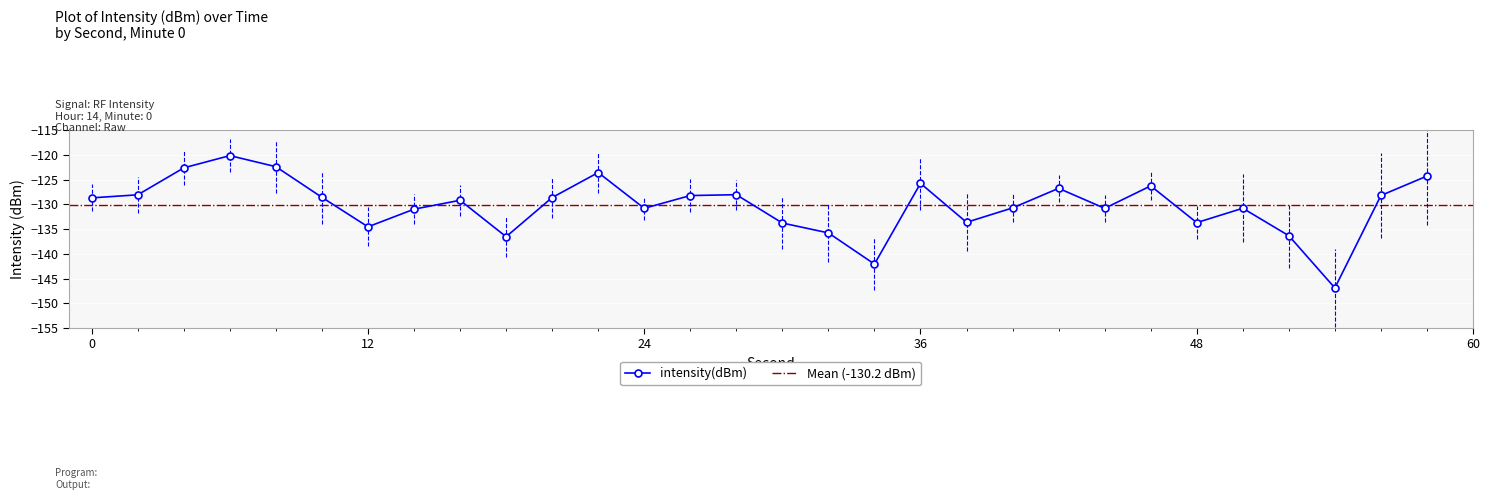

Between 24 and 54, which is larger?

24